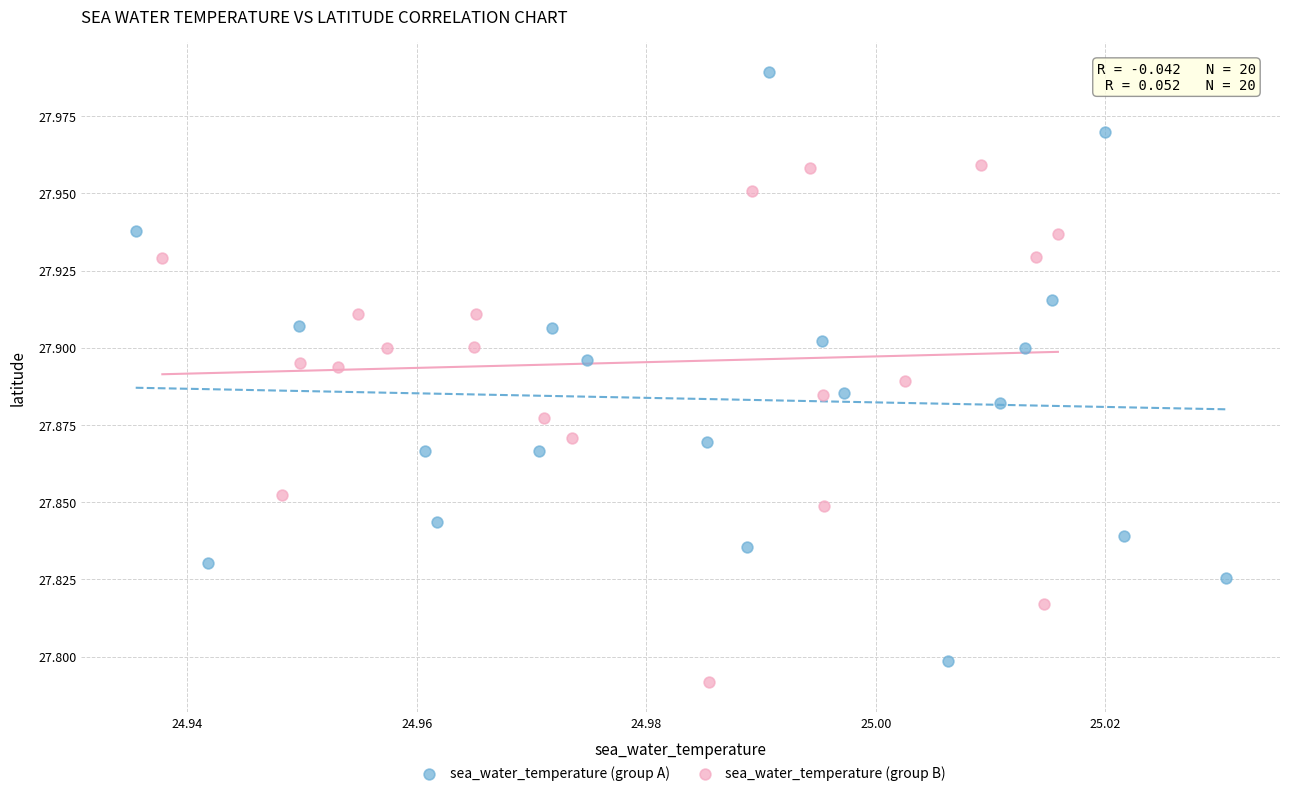

What are all the series names shown in the legend?

sea_water_temperature (group A), sea_water_temperature (group B)